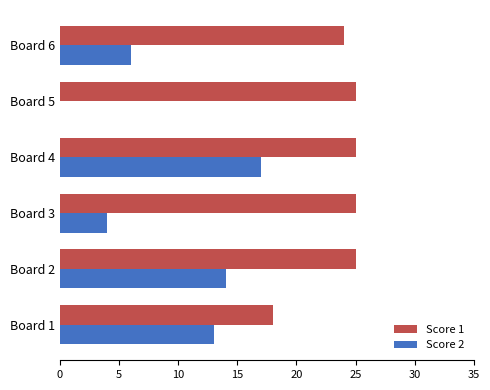

What is the maximum value for Score 2?

17